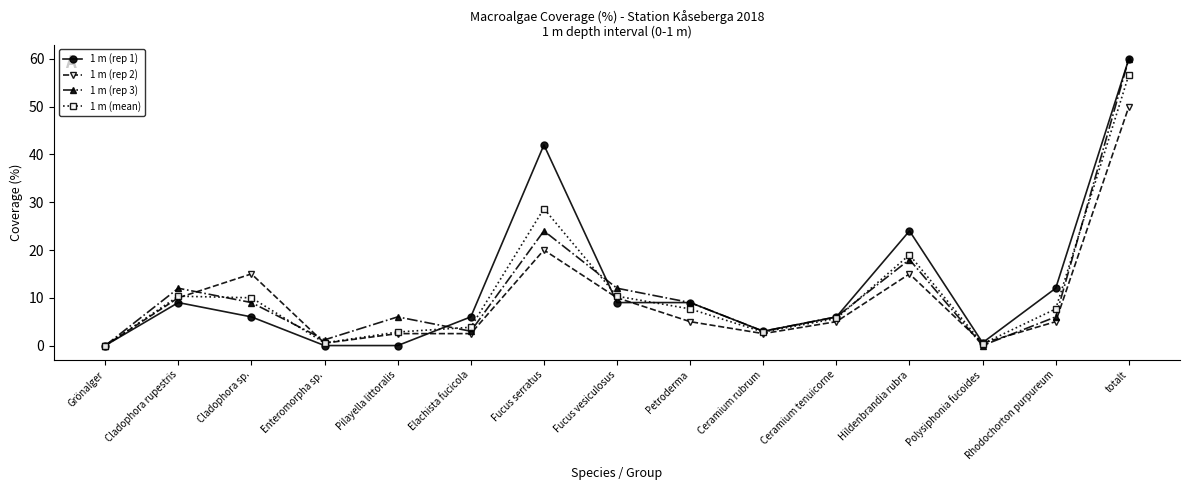

Count the number of data series in this chart.

4